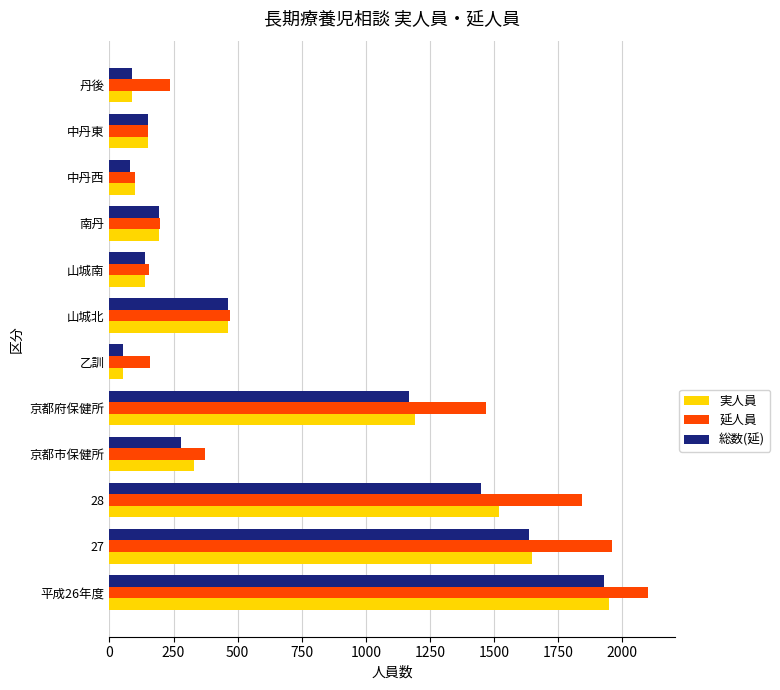

List the series in order of their peak value, lowest first.

総数(延), 実人員, 延人員